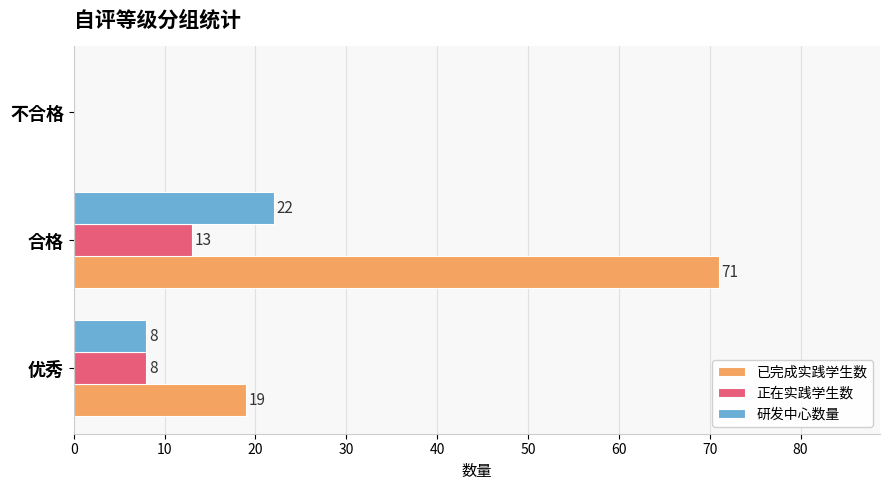

Which series has the largest total across all categories?

已完成实践学生数